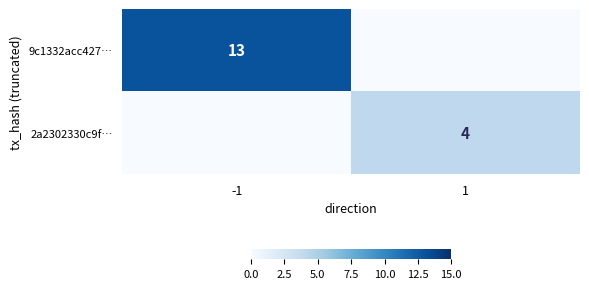

What is the difference between the highest and lowest values at 1?

4